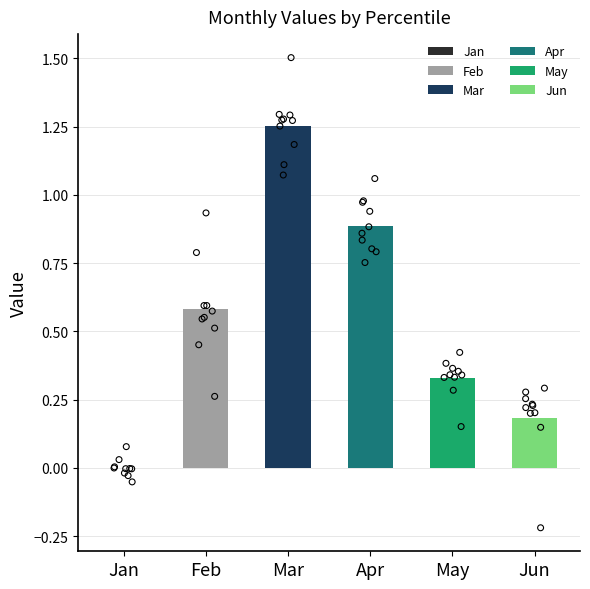

What are all the series names shown in the legend?

Jan, Feb, Mar, Apr, May, Jun